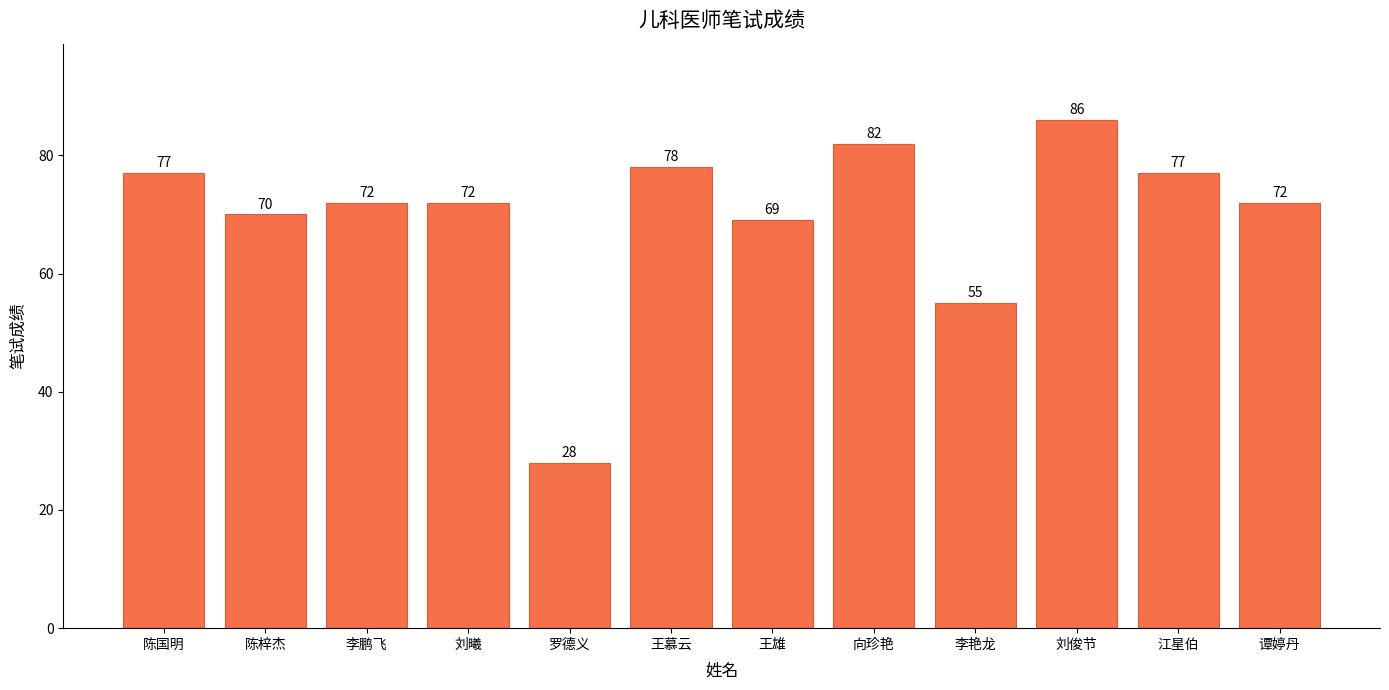

The chart shows a value of 26 at 陈梓杰. True or false?

False